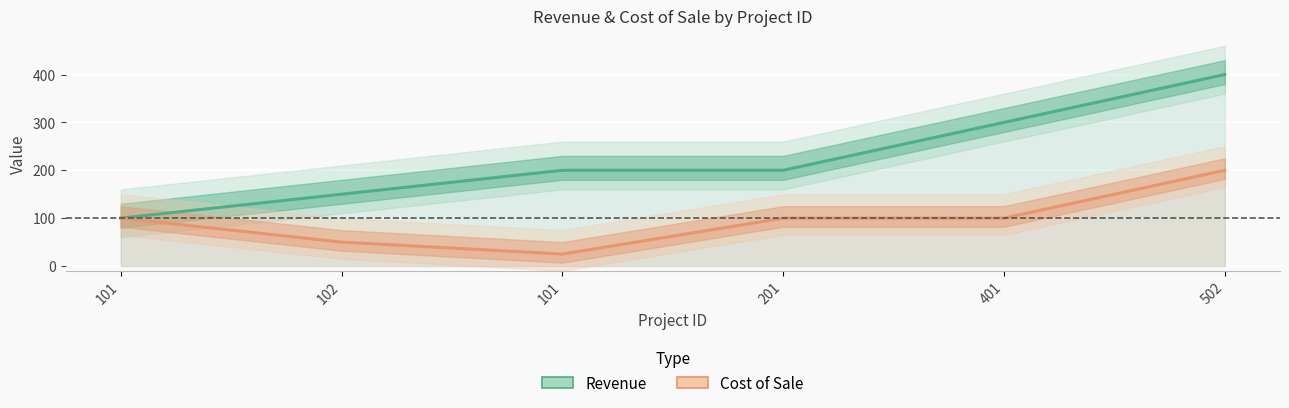

What are all the series names shown in the legend?

Revenue, Cost of Sale